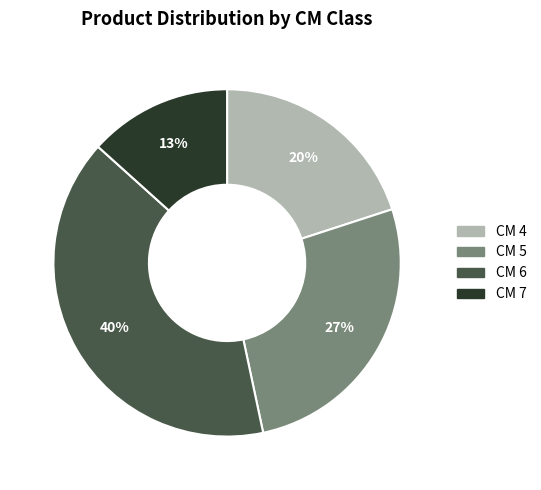

Is there any slice that represents more than half of the pie?

No